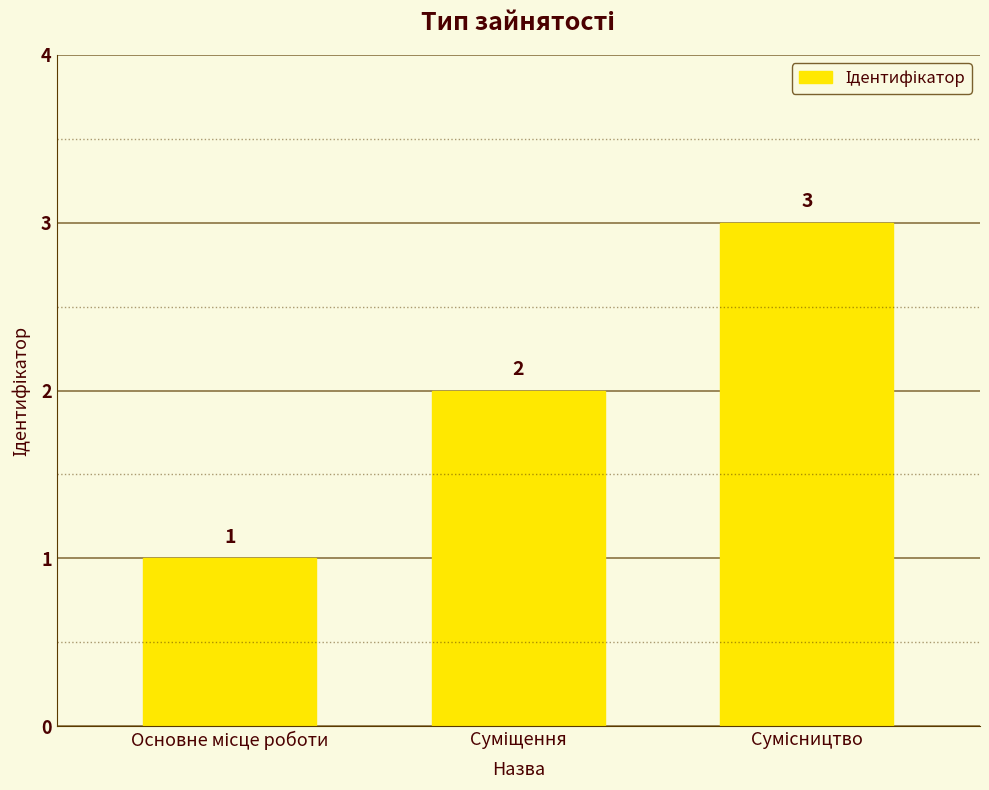

What is the greatest value displayed?

3